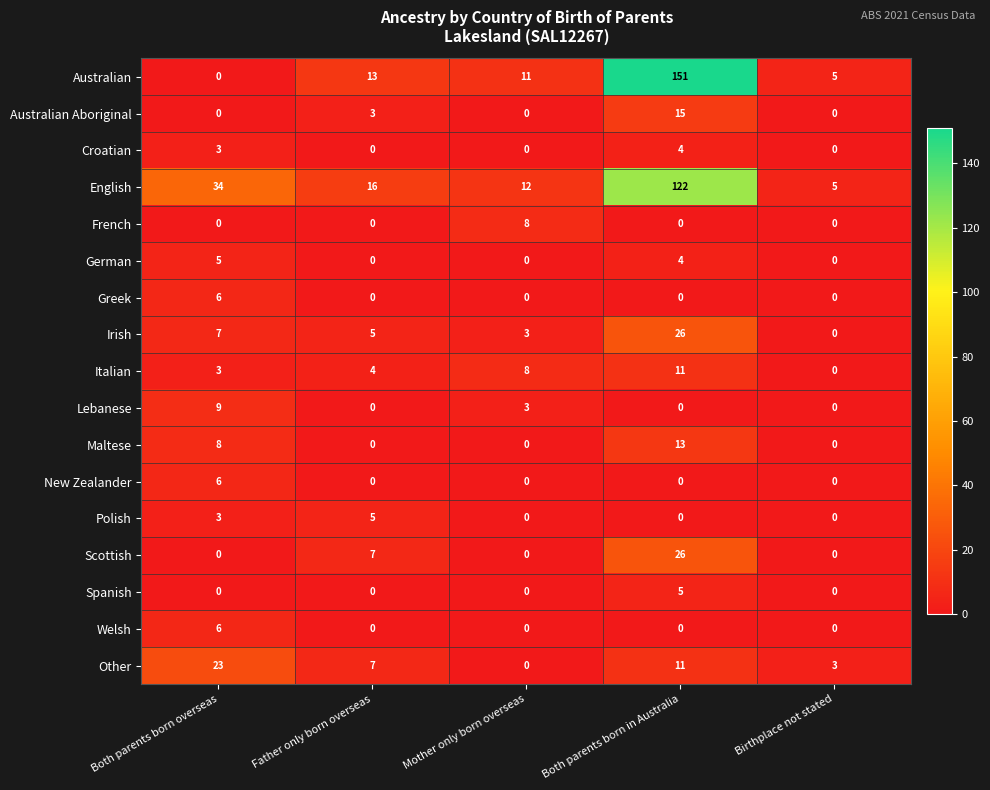

What is the maximum value shown in the chart?

151